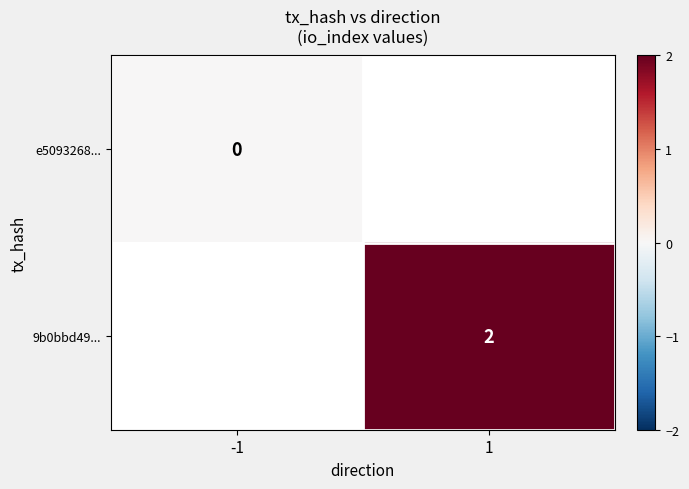

Is it true that 9b0bbd49... equals 2.0 at 1?

True